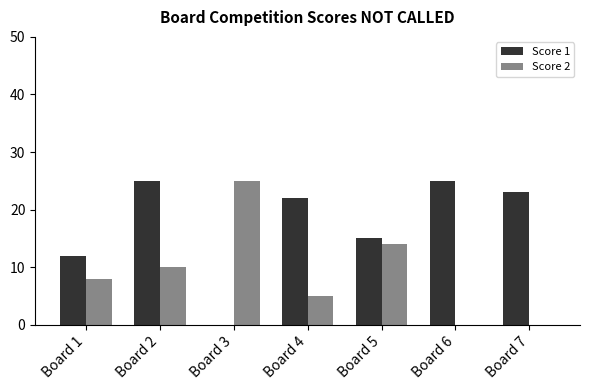

True or false: Score 2 has a value of 8 at Board 1.

True